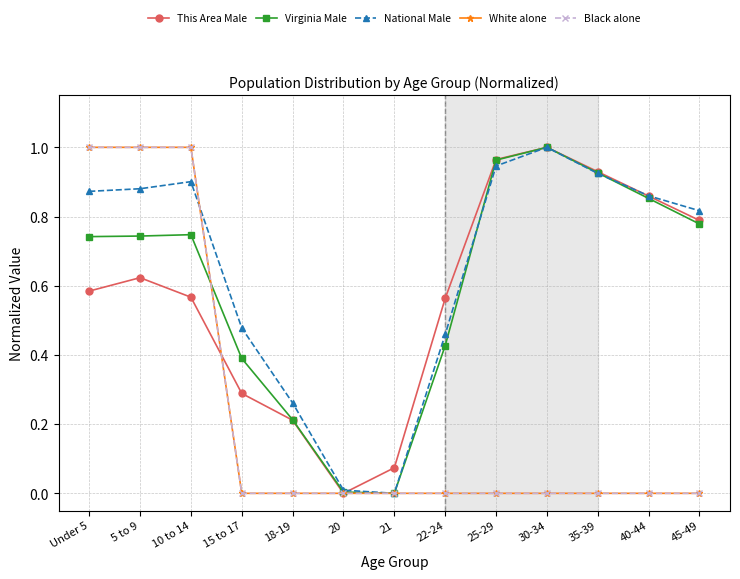

Reading right to left, extract all data points from this chart.

This Area Male: 0.8	0.9	0.9	1.0	1.0	0.6	0.1	0.0	0.2	0.3	0.6	0.6	0.6
Virginia Male: 0.8	0.9	0.9	1.0	1.0	0.4	0.0	0.0	0.2	0.4	0.7	0.7	0.7
National Male: 0.8	0.9	0.9	1.0	0.9	0.5	0.0	0.0	0.3	0.5	0.9	0.9	0.9
White alone: 0.0	0.0	0.0	0.0	0.0	0.0	0.0	0.0	0.0	0.0	1.0	1.0	1.0
Black alone: 0.0	0.0	0.0	0.0	0.0	0.0	0.0	0.0	0.0	0.0	1.0	1.0	1.0